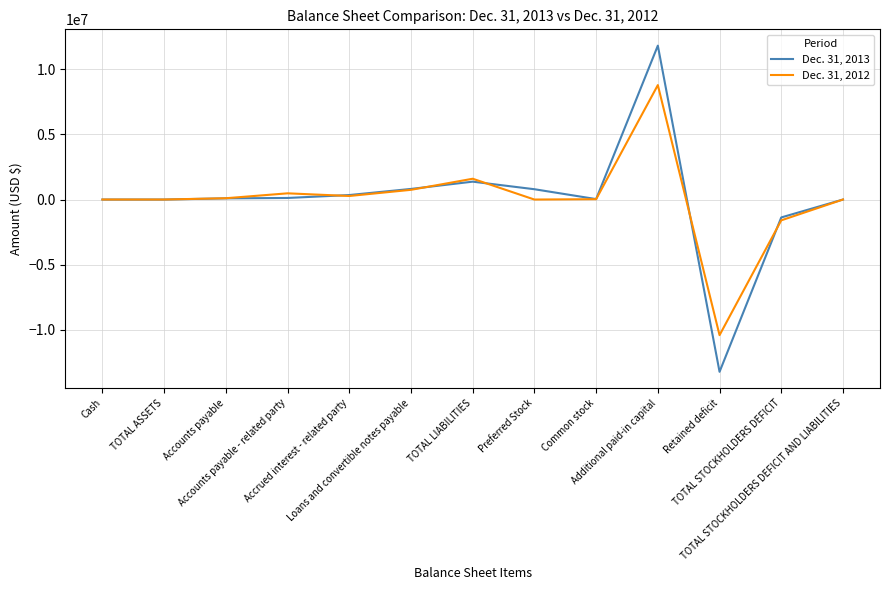

The Dec. 31, 2012 series shows 0 at Preferred Stock. True or false?

True